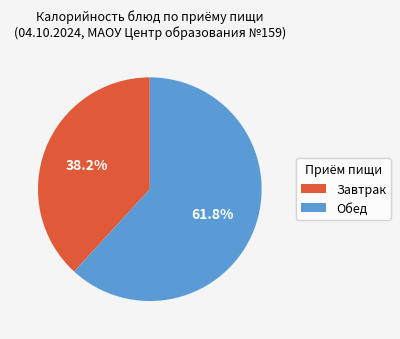

Which has a higher value, Обед or Завтрак?

Обед